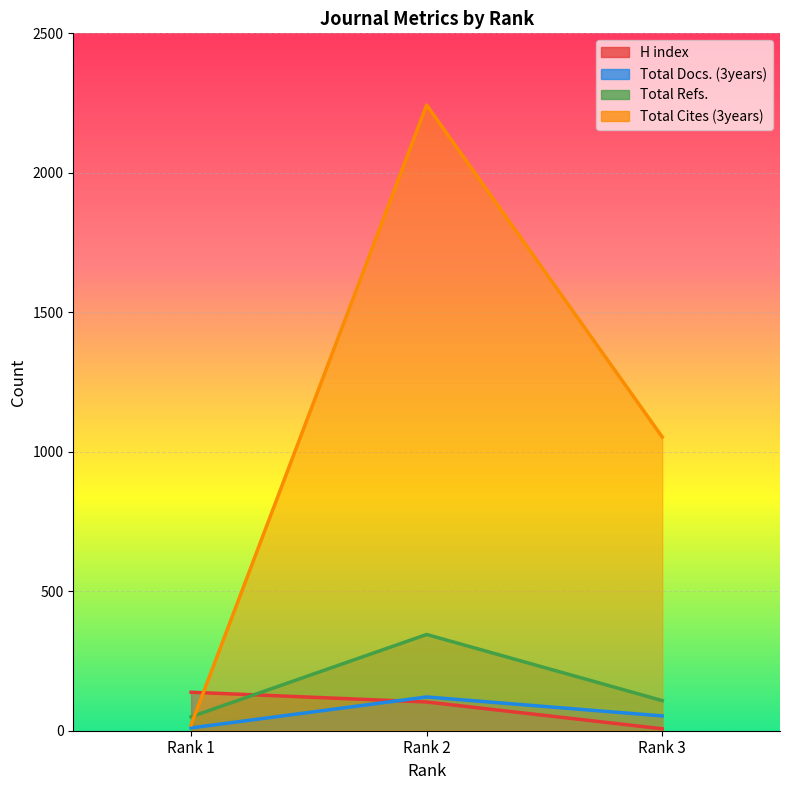

How many lines are shown in the chart?

4